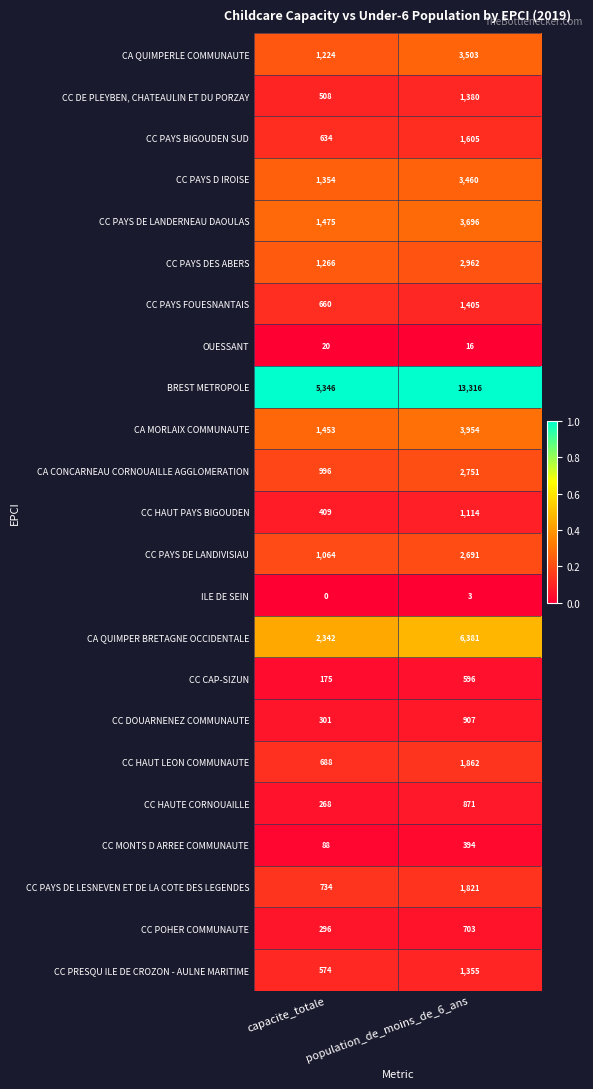

Which series changed the most between capacite_totale and population_de_moins_de_6_ans?

BREST METROPOLE